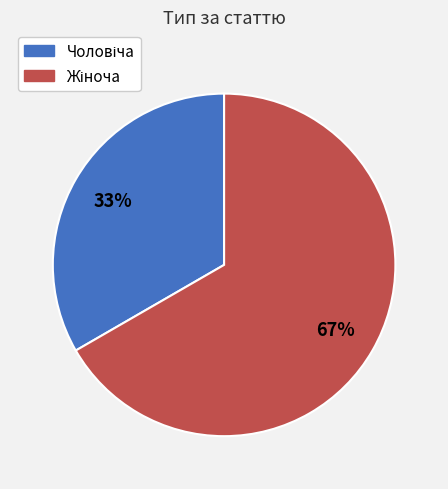

Count the number of slices in the pie.

2